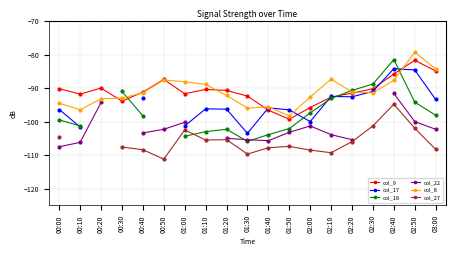

How many lines are shown in the chart?

6